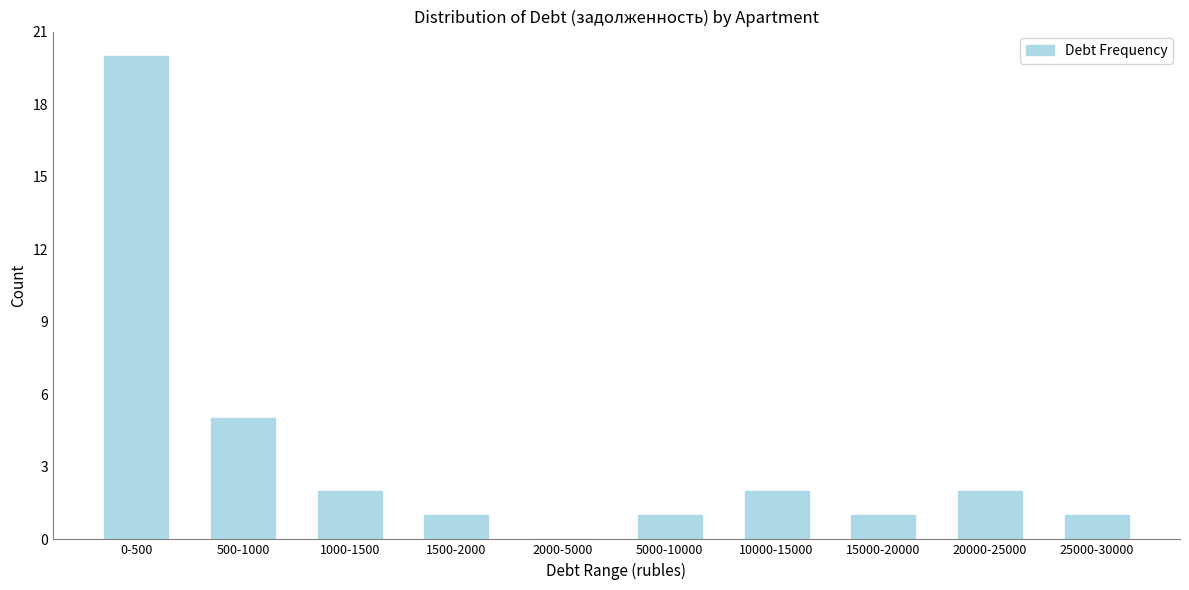

Reading right to left, extract all data points from this chart.

25000-30000=1	20000-25000=2	15000-20000=1	10000-15000=2	5000-10000=1	2000-5000=0	1500-2000=1	1000-1500=2	500-1000=5	0-500=20